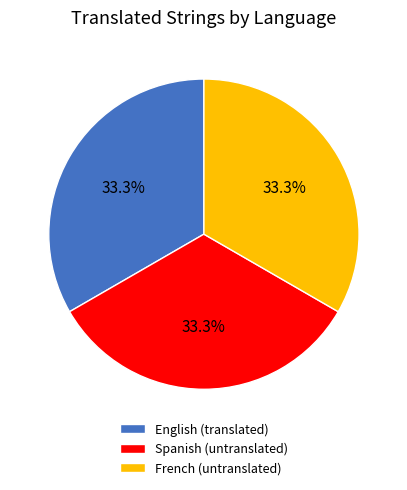

Does French (untranslated) account for over 50% of the chart?

No